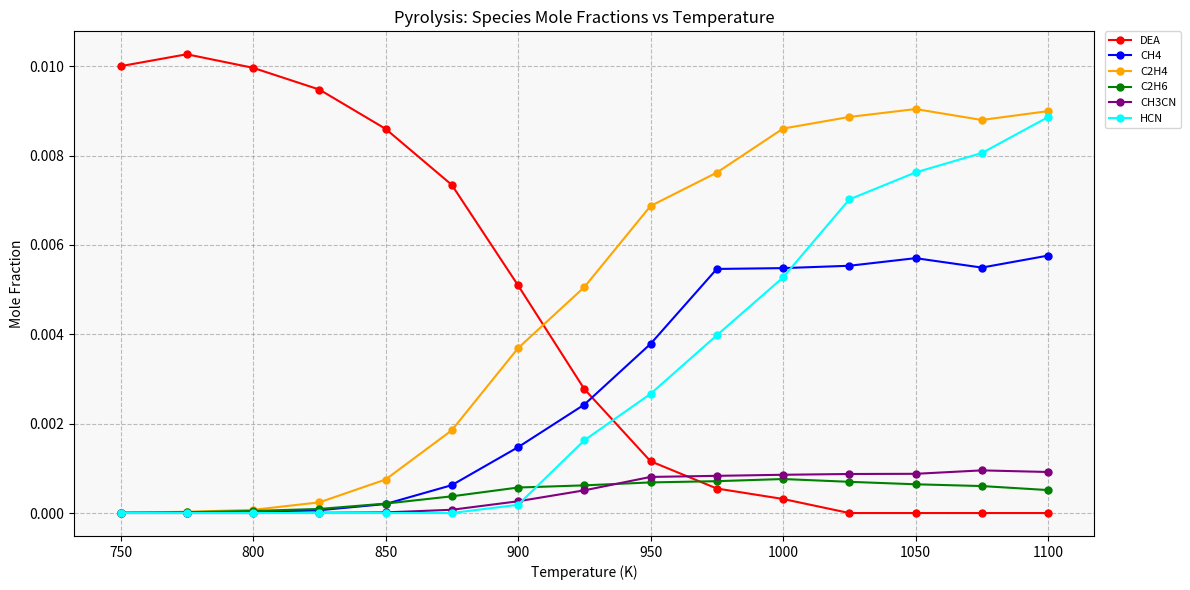

True or false: DEA has more than 0 interior local peaks.

True